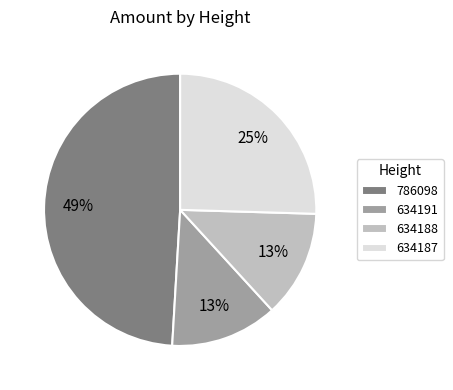

The 634187 slice represents 33% of the pie. True or false?

False